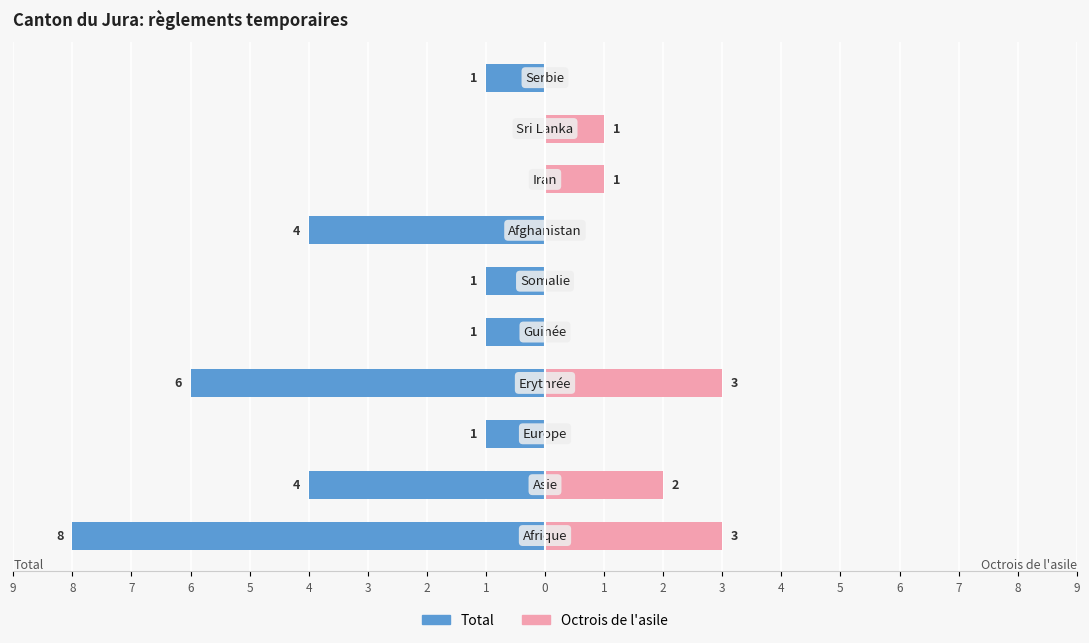

Reading left to right, transcribe all the data shown in this chart.

Total: 1=-8	2=-4	3=-1	4=-6	5=-1	6=-1	7=-4	8=0	9=0	0=-1
Octrois de l'asile: 1=3	2=2	3=0	4=3	5=0	6=0	7=0	8=1	9=1	0=0